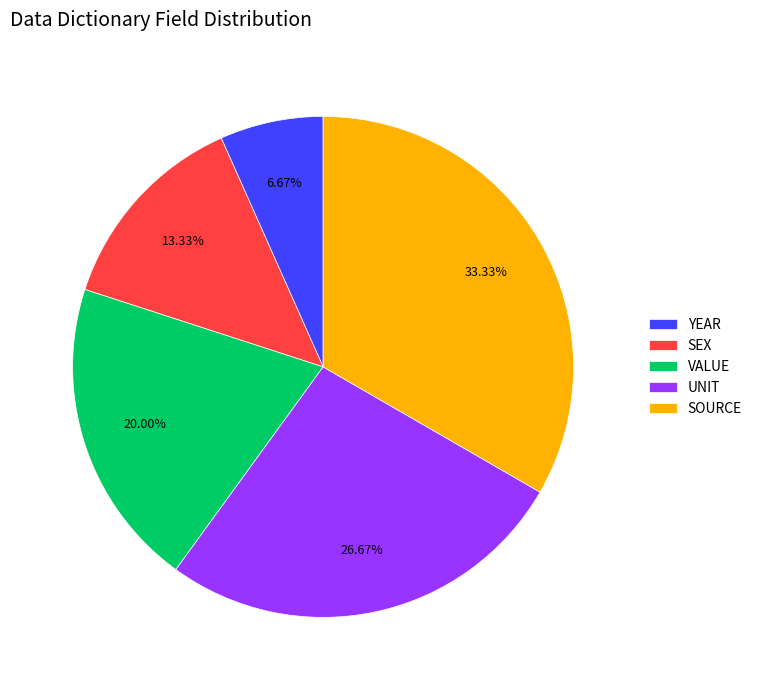

What is the ratio of the value at YEAR to the value at VALUE?

0.3